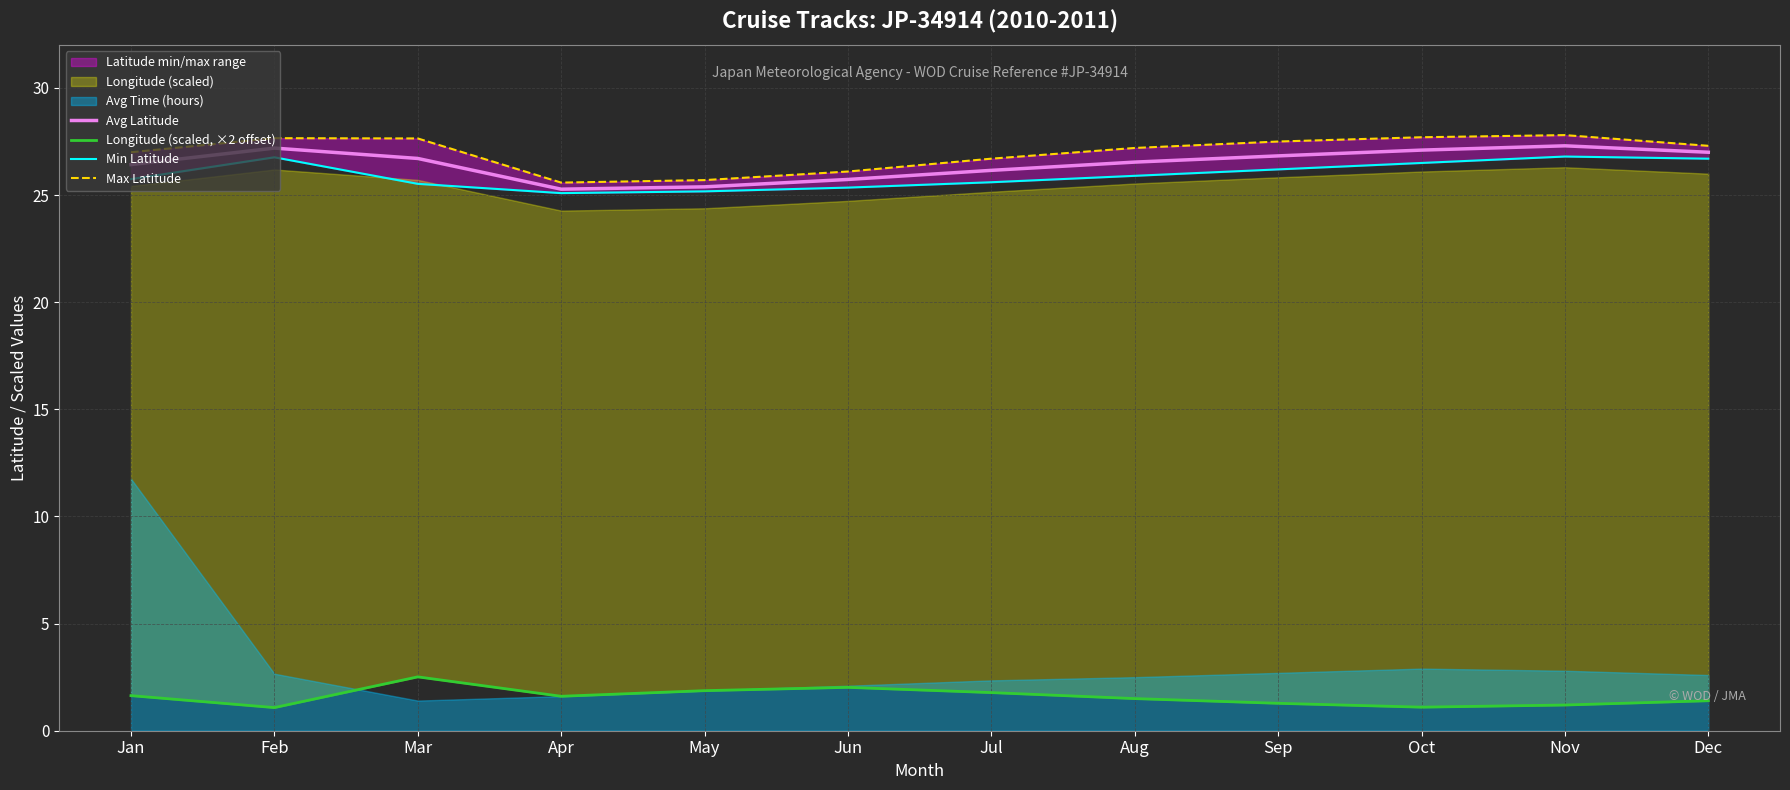

The Avg Latitude series shows 26.8 at Sep. True or false?

True